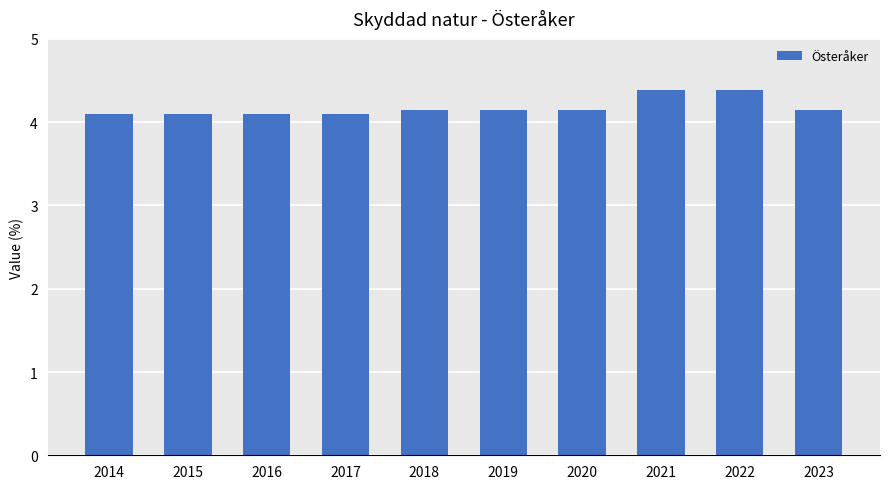

How many bars are there in total?

10